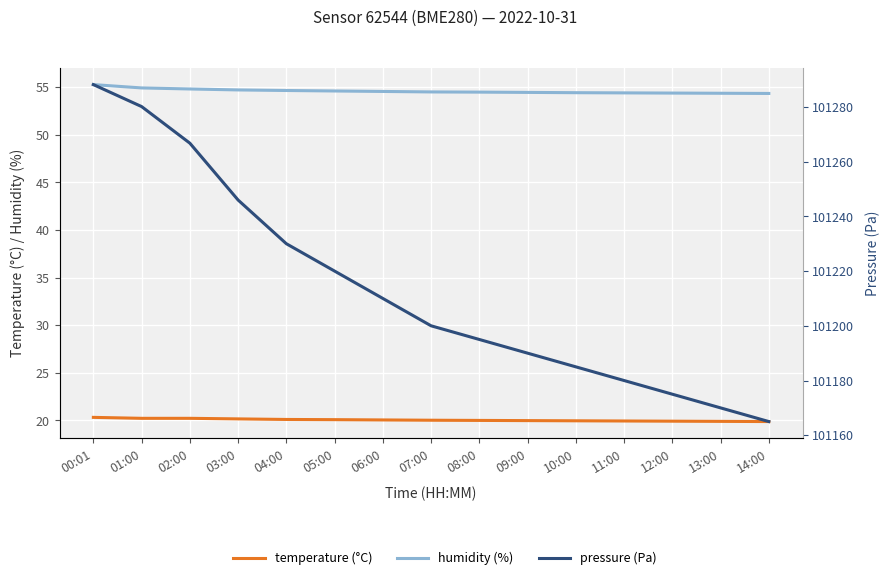

How many values in the temperature (°C) series are below 20?

6